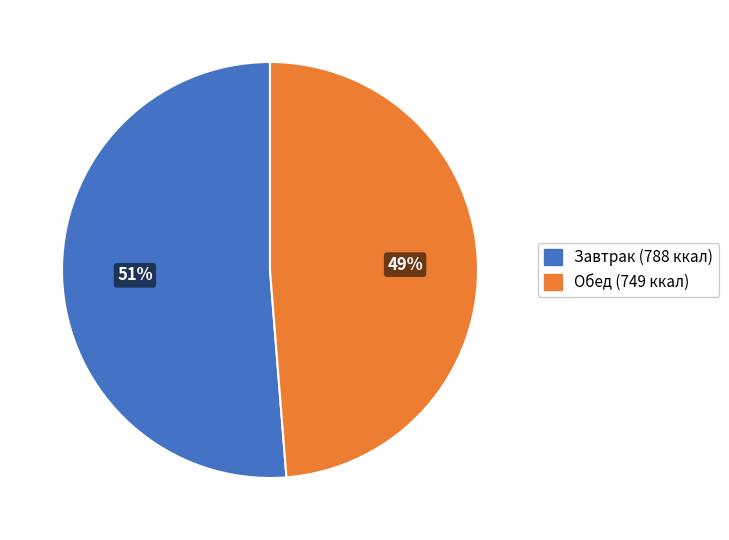

Is there a majority slice in this chart?

Yes